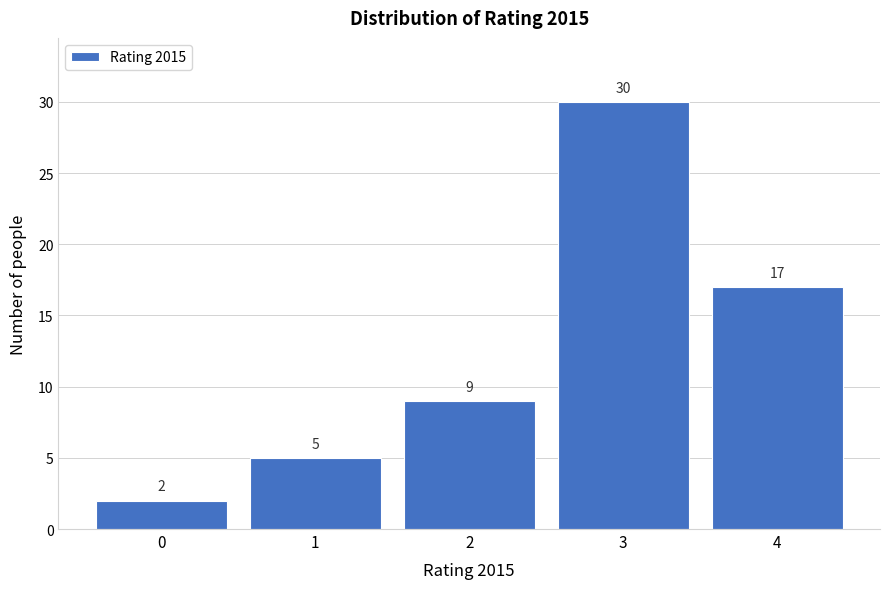

Reading left to right, transcribe all the data shown in this chart.

2	5	9	30	17